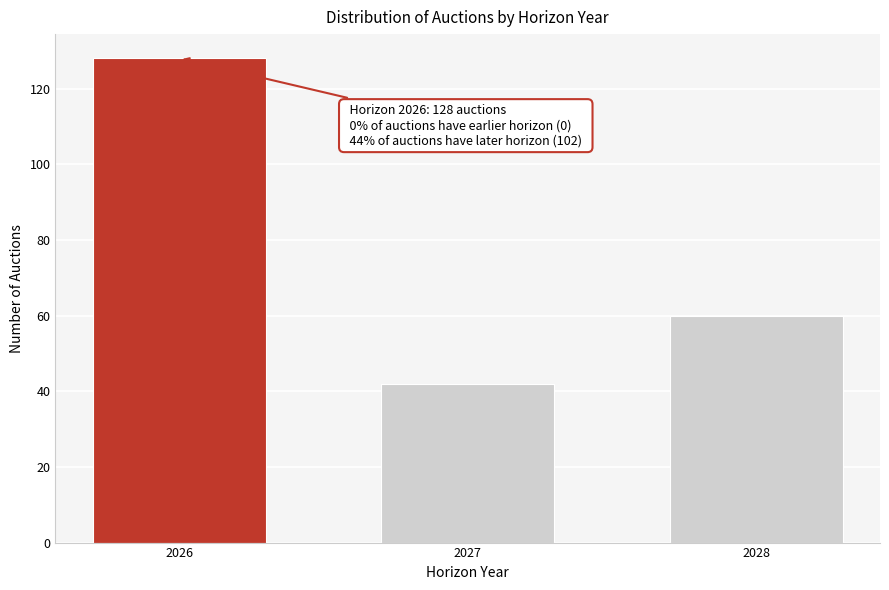

Reading left to right, what are all the values shown in this chart?

2026=128	2027=42	2028=60